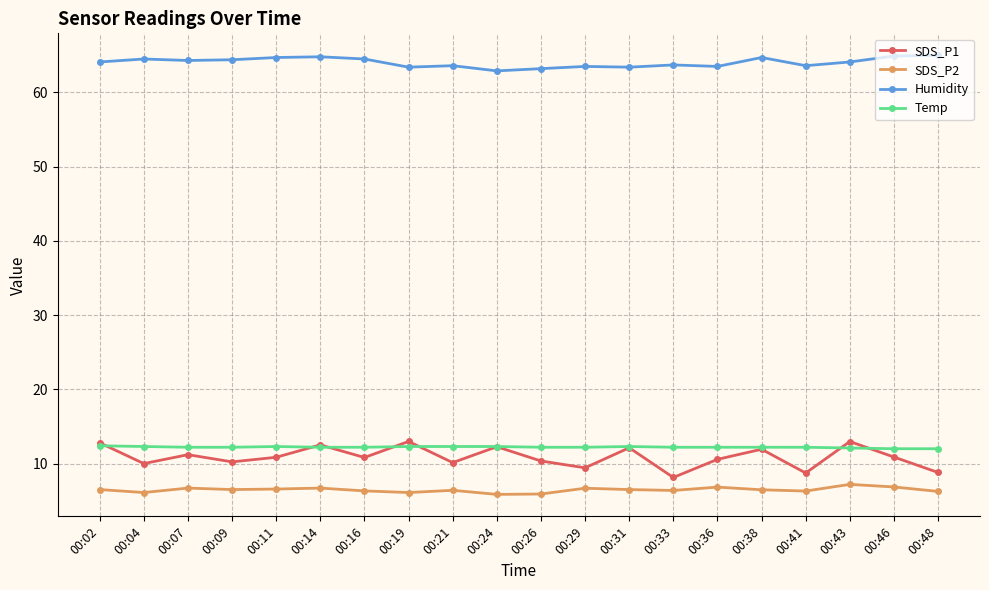

How many distinct data groups are displayed?

4